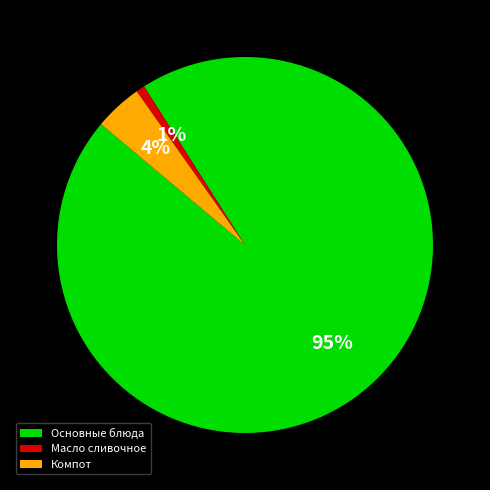

Which slice is the smallest?

Масло сливочное